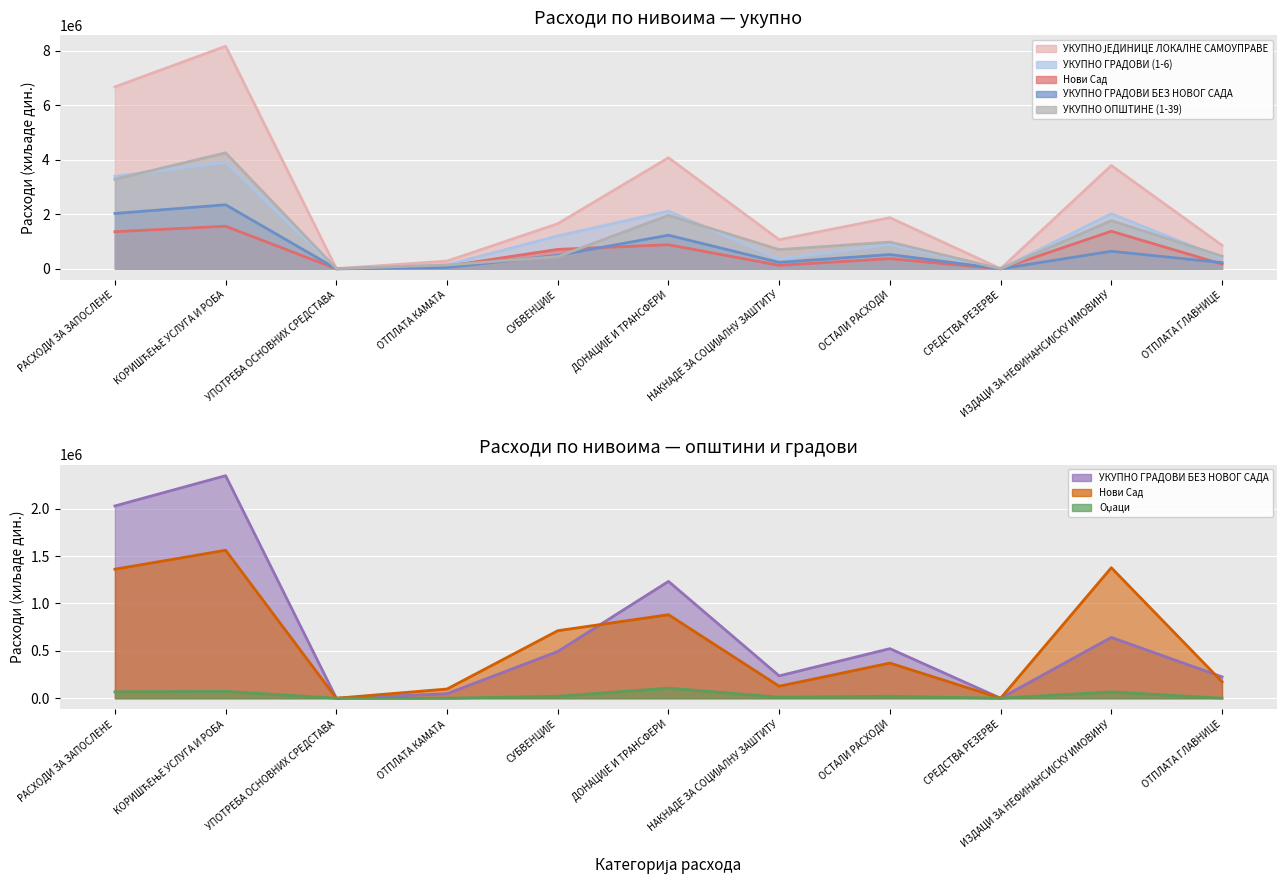

True or false: Оџаци and УКУПНО ГРАДОВИ (1-6) intersect in this chart.

False